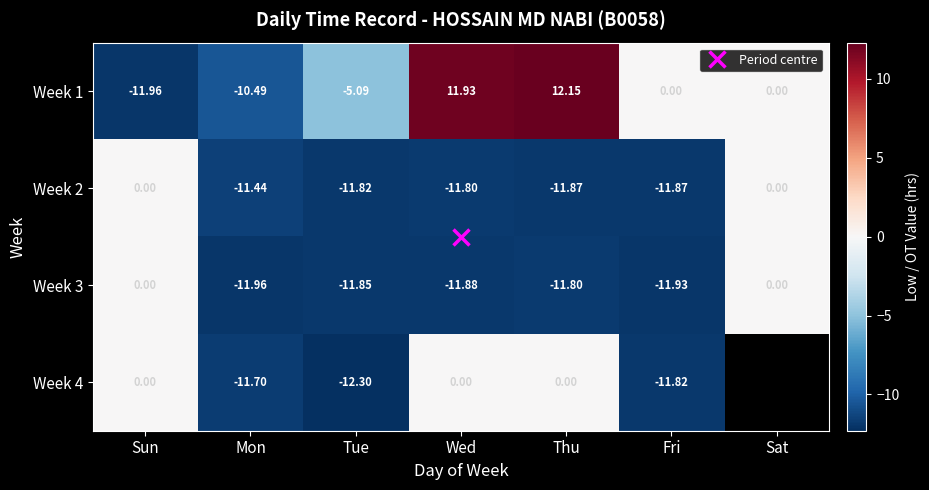

How many negative values does the Week 1 series have?

3